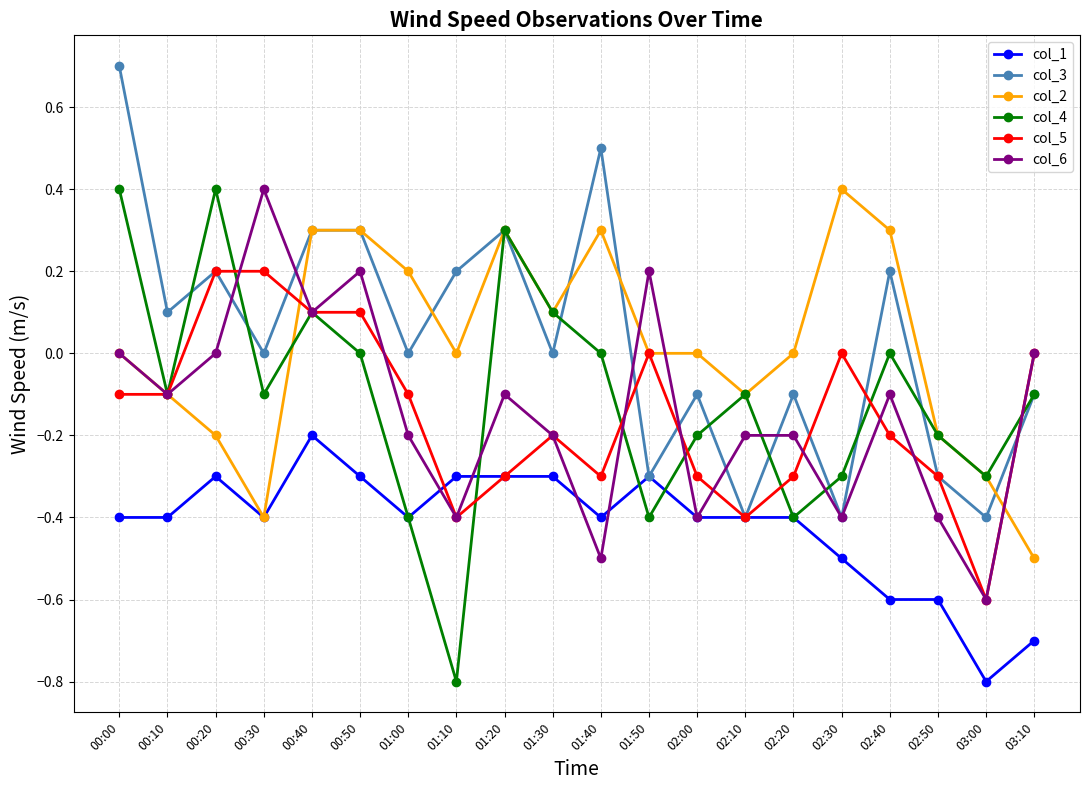

What is the spread (max minus min) of values at 02:30?

0.9